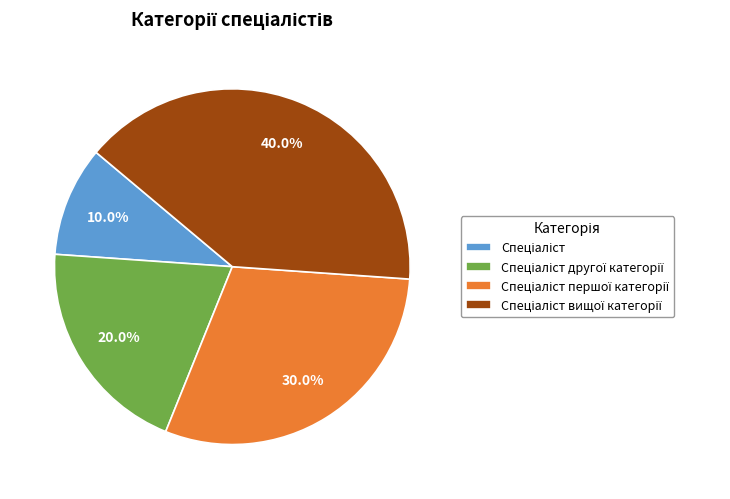

Is there any slice that represents more than half of the pie?

No